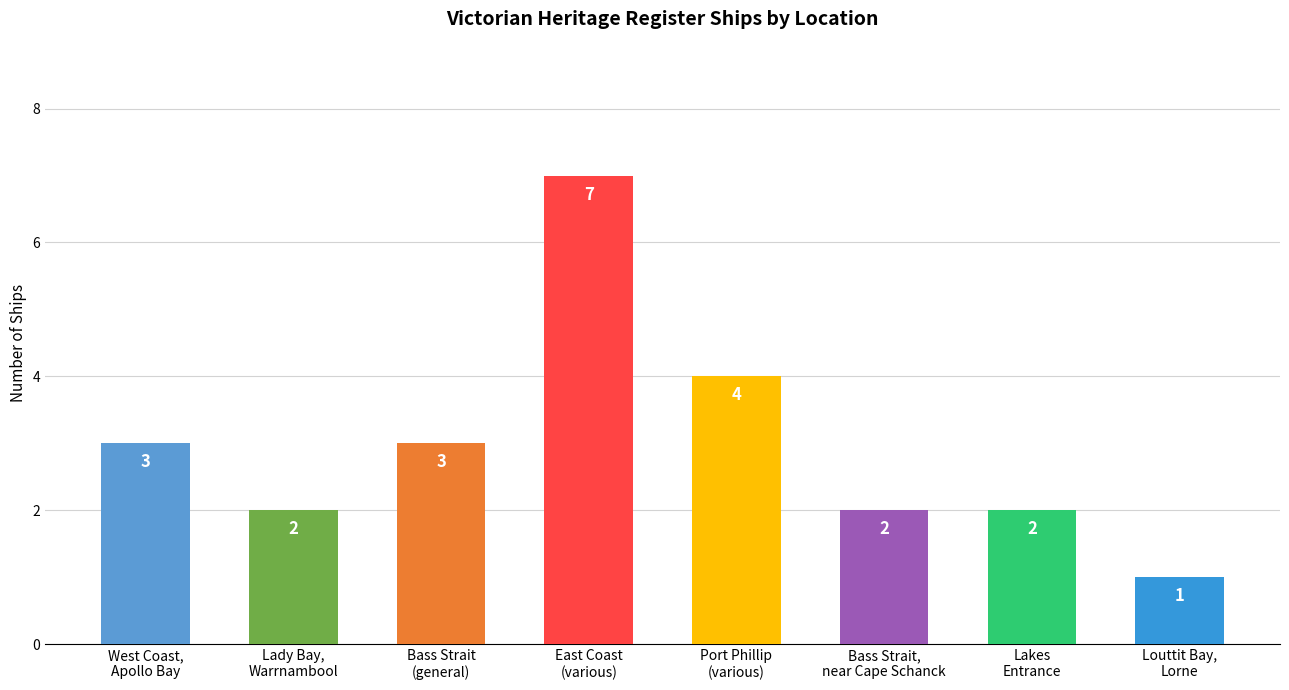

Reading left to right, extract all data points from this chart.

3	2	3	7	4	2	2	1